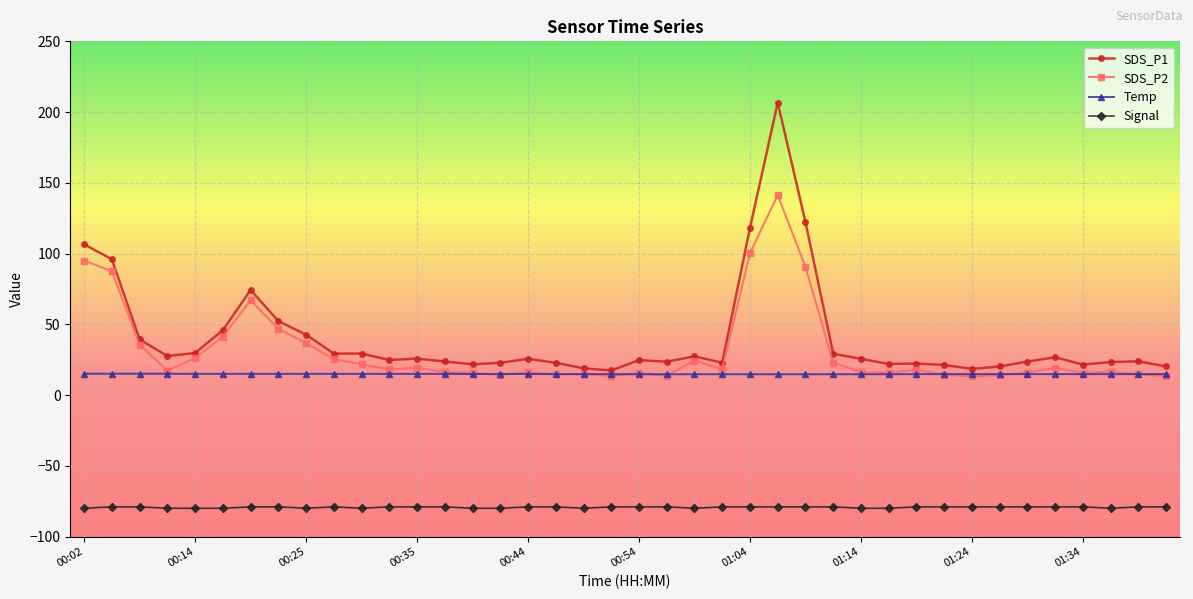

Which series has the largest range (max minus min)?

SDS_P1